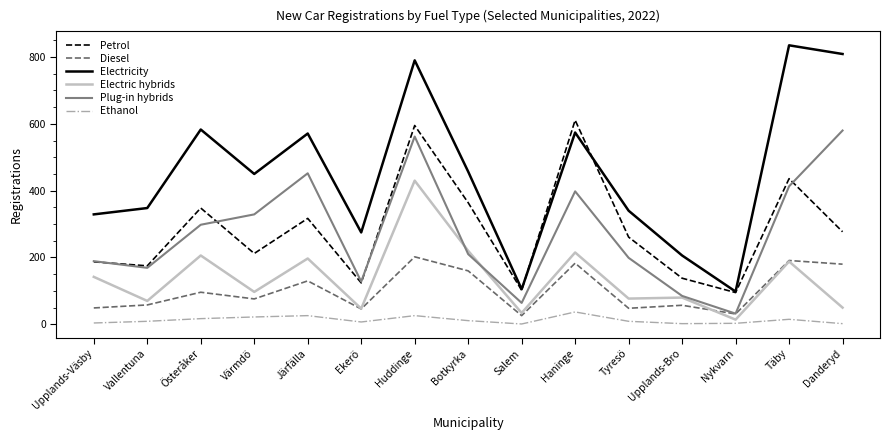

At which category does Petrol reach its first local valley?

Vallentuna